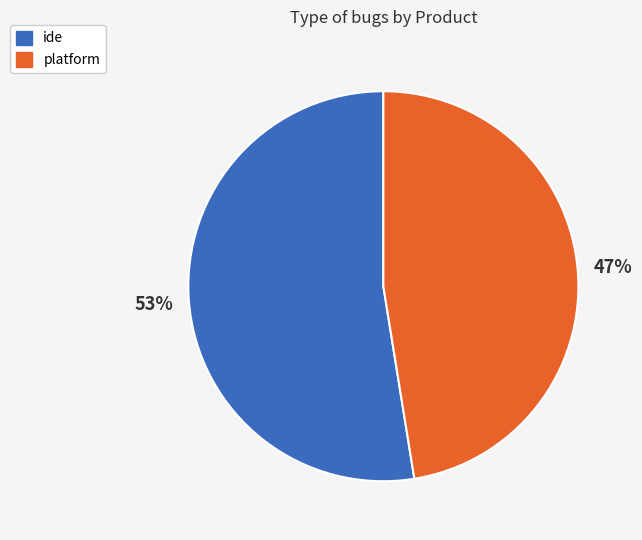

To the nearest percent, what is the combined percentage of ide and platform?

100%